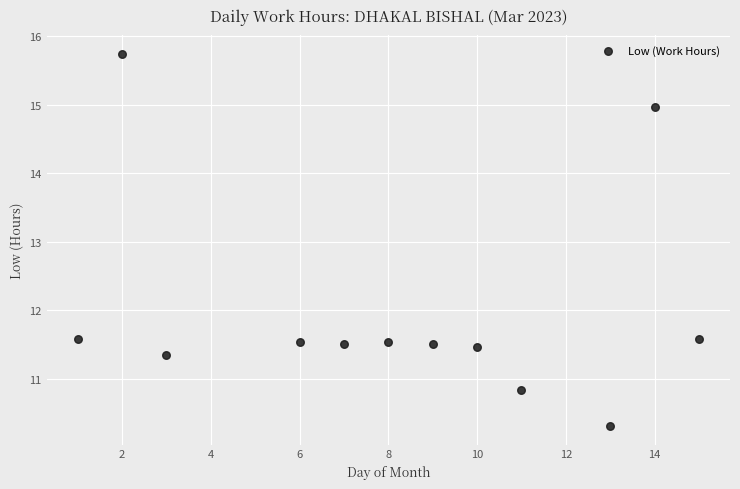

What is the range of X values (max minus min)?

14.0